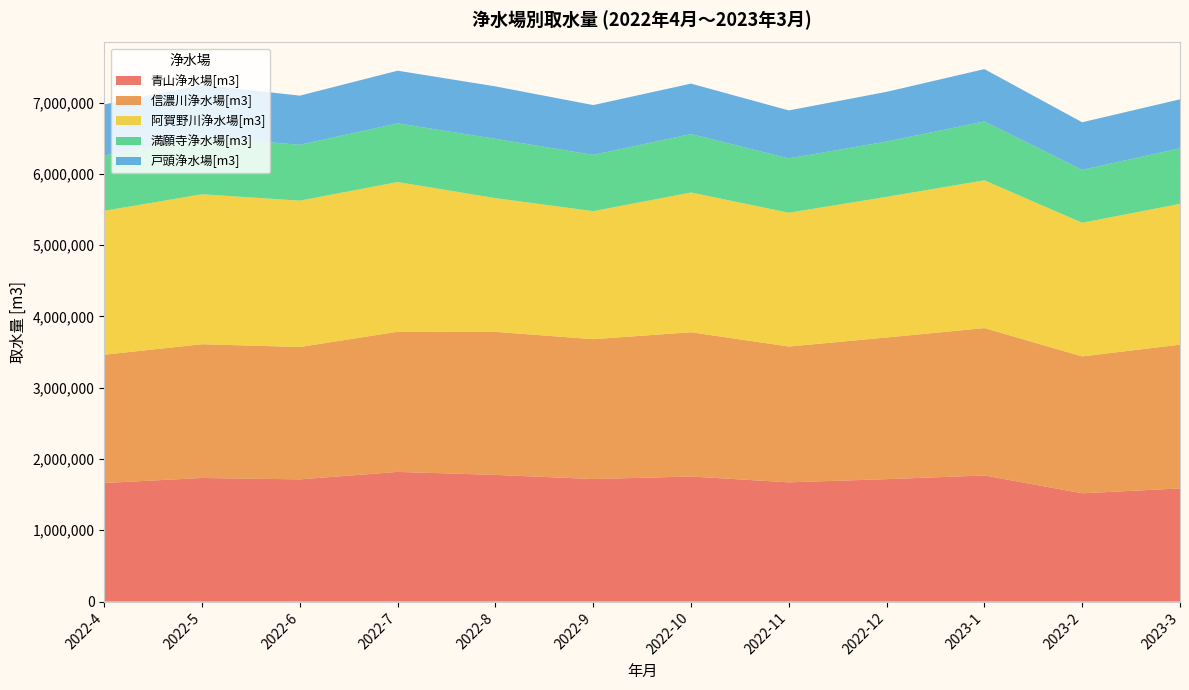

Reading left to right, transcribe all the data shown in this chart.

青山浄水場[m3]: 1663599	1733637	1714277	1818914	1776957	1718590	1754406	1672439	1717423	1768845	1518969	1587047
信濃川浄水場[m3]: 1798870	1876140	1856240	1965870	2006230	1961930	2023260	1904780	1986860	2067070	1919930	2016380
阿賀野川浄水場[m3]: 2018500	2103270	2053020	2099900	1875290	1795780	1960310	1876880	1972600	2072890	1874340	1975010
満願寺浄水場[m3]: 774990	805875	783638	823176	831927	789332	819513	761911	775936	825914	742208	780063
戸頭浄水場[m3]: 717780	728075	689144	738527	735708	698327	707431	672865	696982	733626	667358	686381